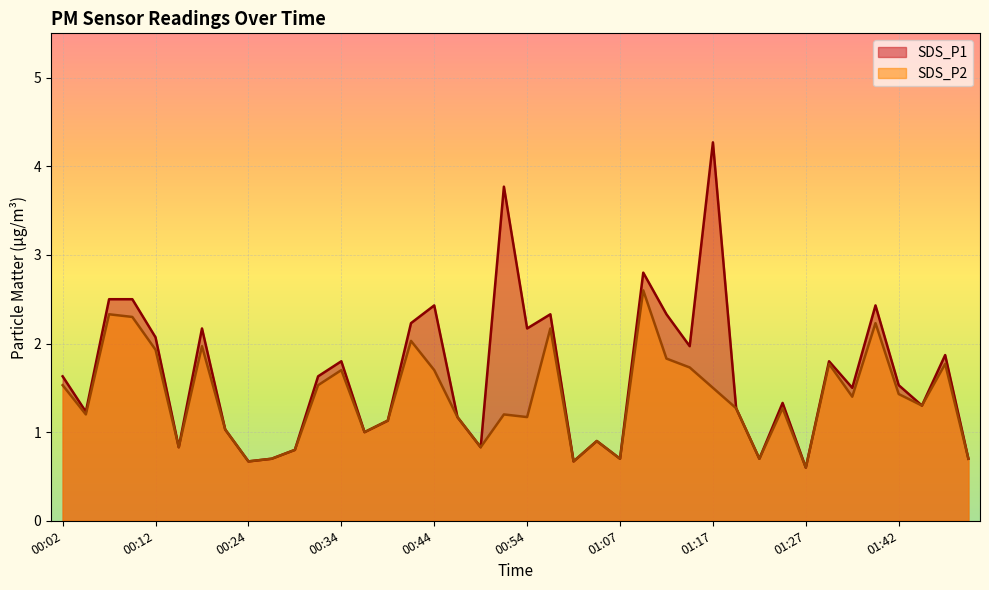

The value of SDS_P1 at 01:32 is 1.5. True or false?

True